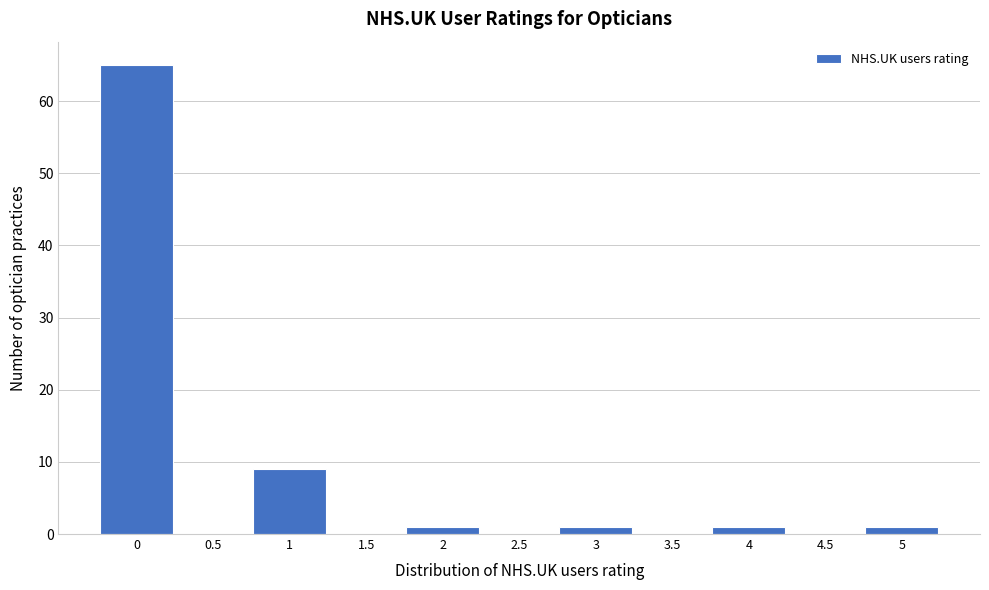

What is the height of the bar covering 0.75 to 1.25 on the x-axis? The values are not printed on the chart, so give them approximately, as read against the axis.

9